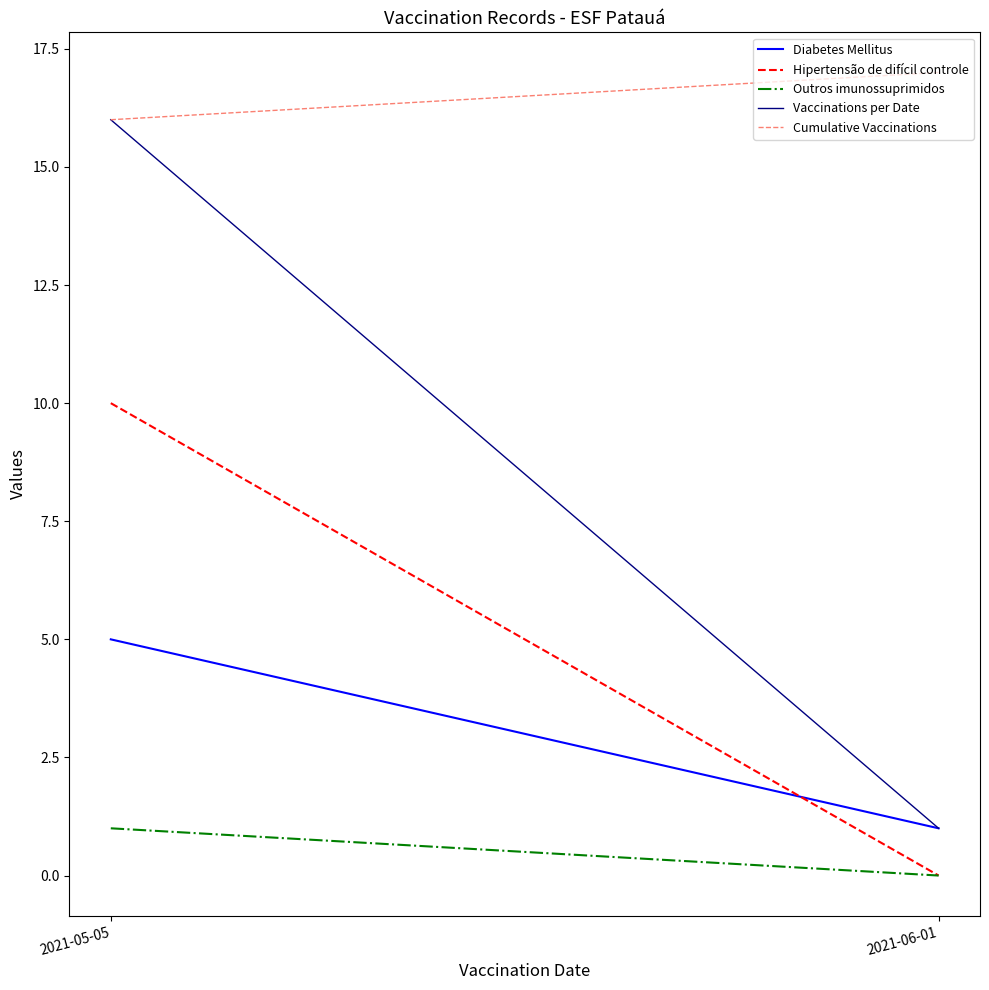

Which has a higher value, 2021-06-01 or 2021-05-05?

2021-05-05